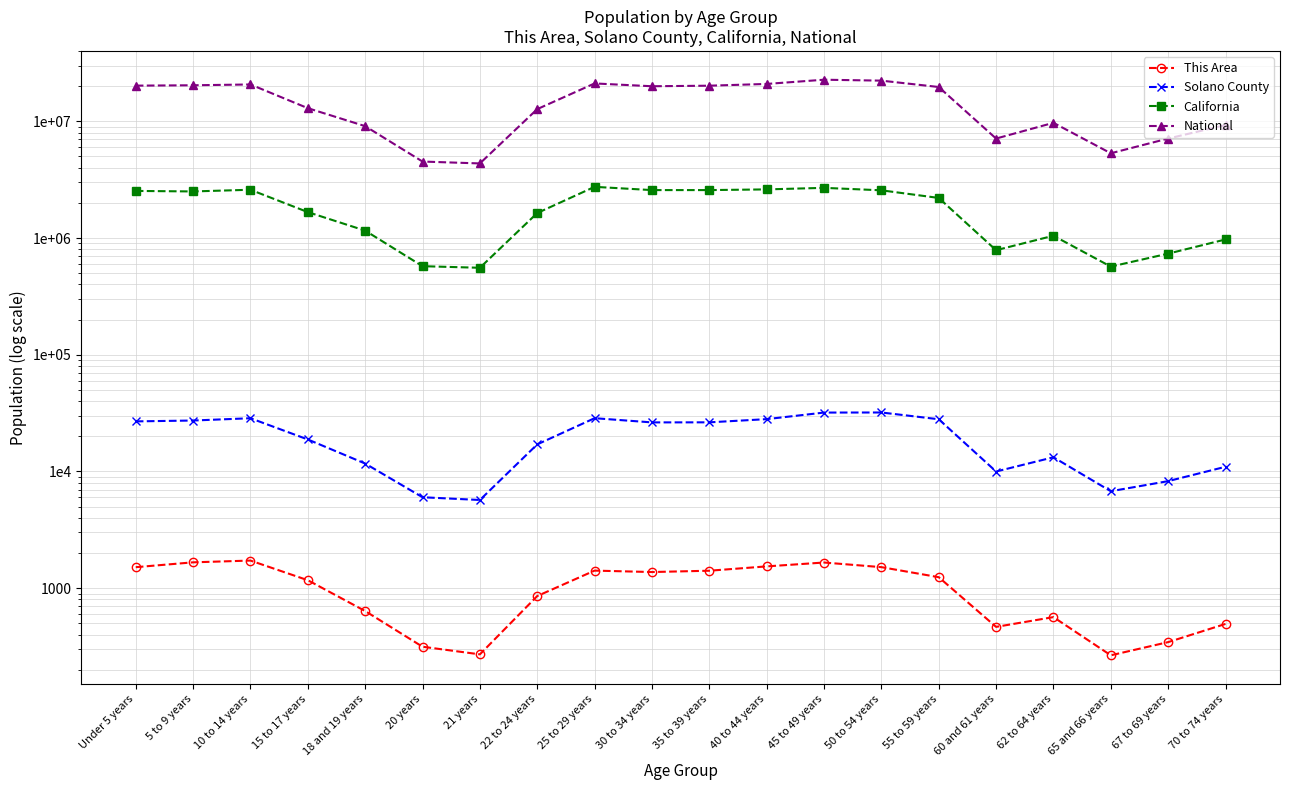

Is the value of California at 22 to 24 years greater than the value of National at 50 to 54 years?

No